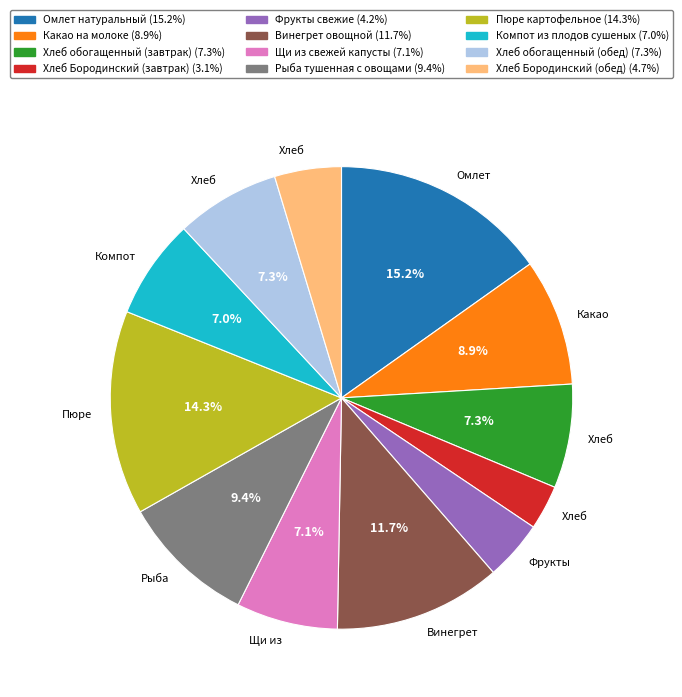

Which slice is the largest?

Омлет натуральный